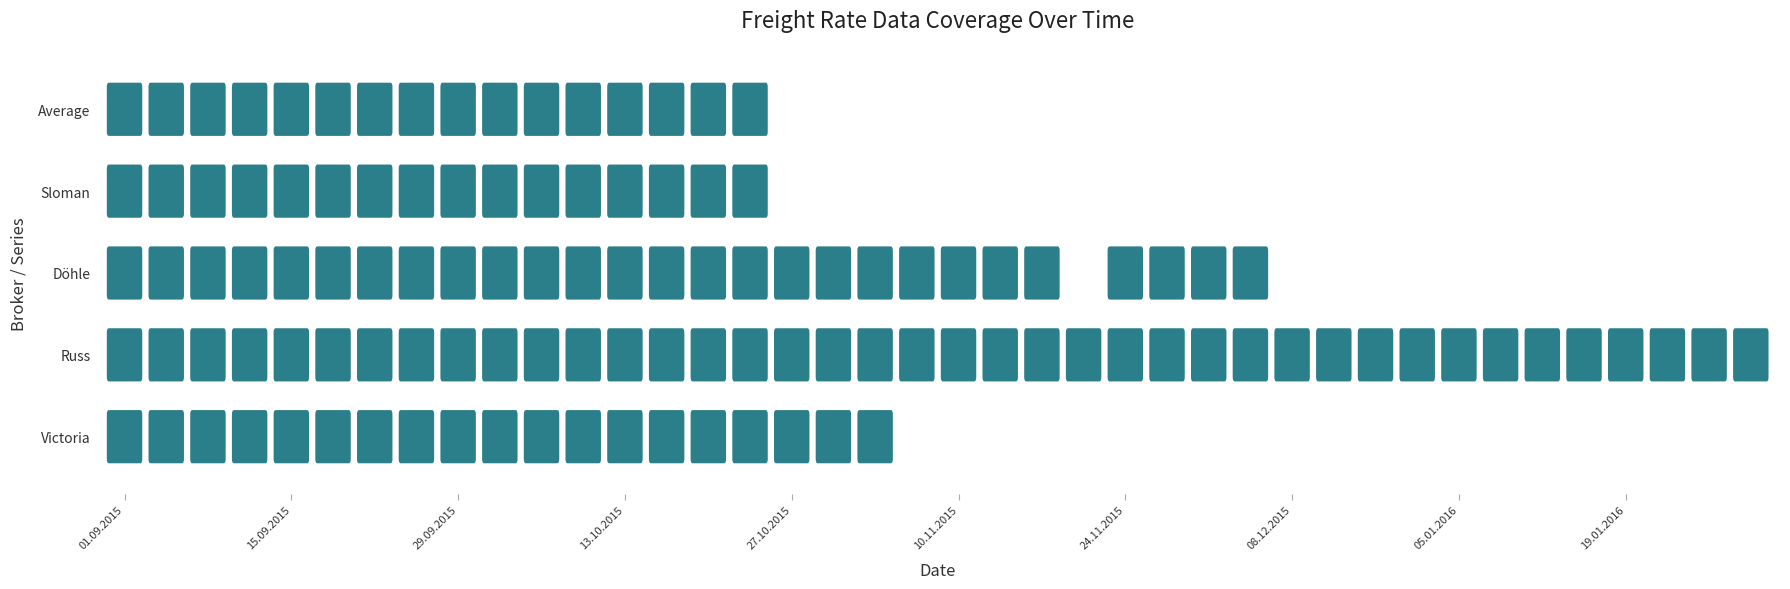

At which category is the sum across all series the highest?

01.09.2015